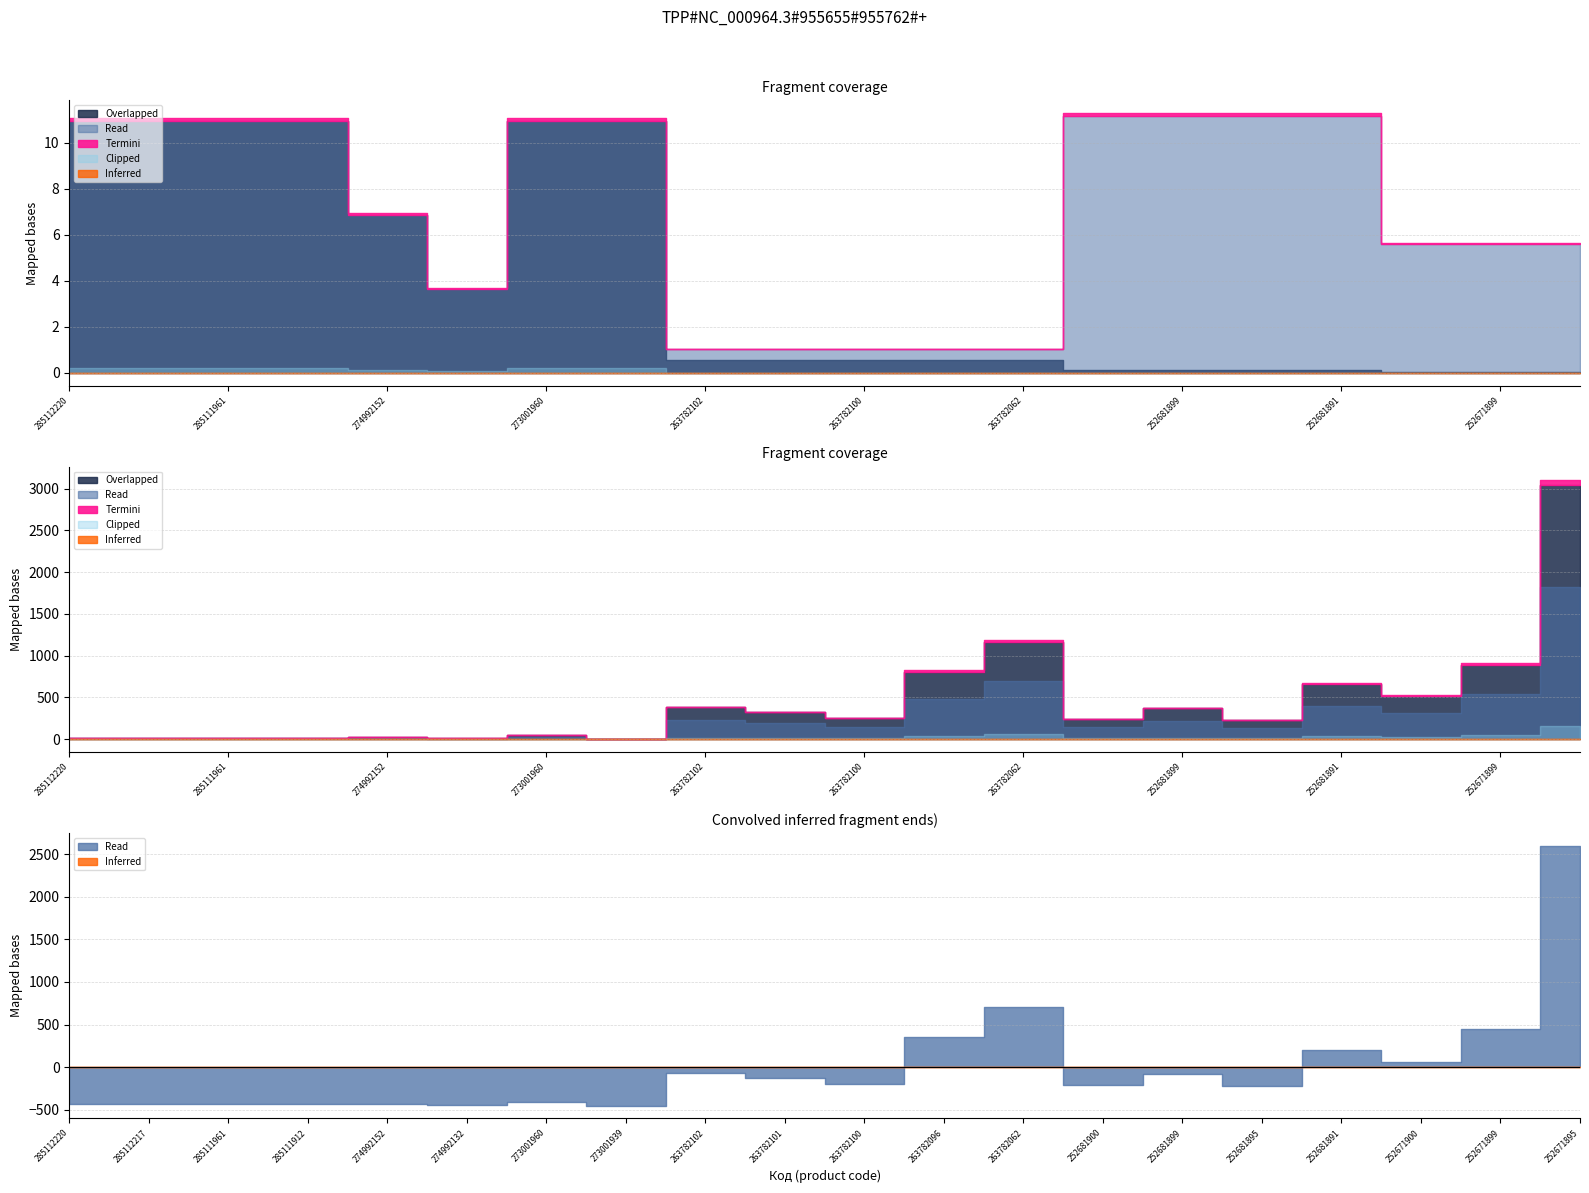

Rank the categories by Залишок value from lowest to highest.

273001939, 274992132, 285111961, 285112220, 285112217, 285111912, 274992152, 273001960, 252681895, 252681900, 263782100, 263782101, 252681899, 263782102, 252671900, 252681891, 263782096, 252671899, 263782062, 252671895